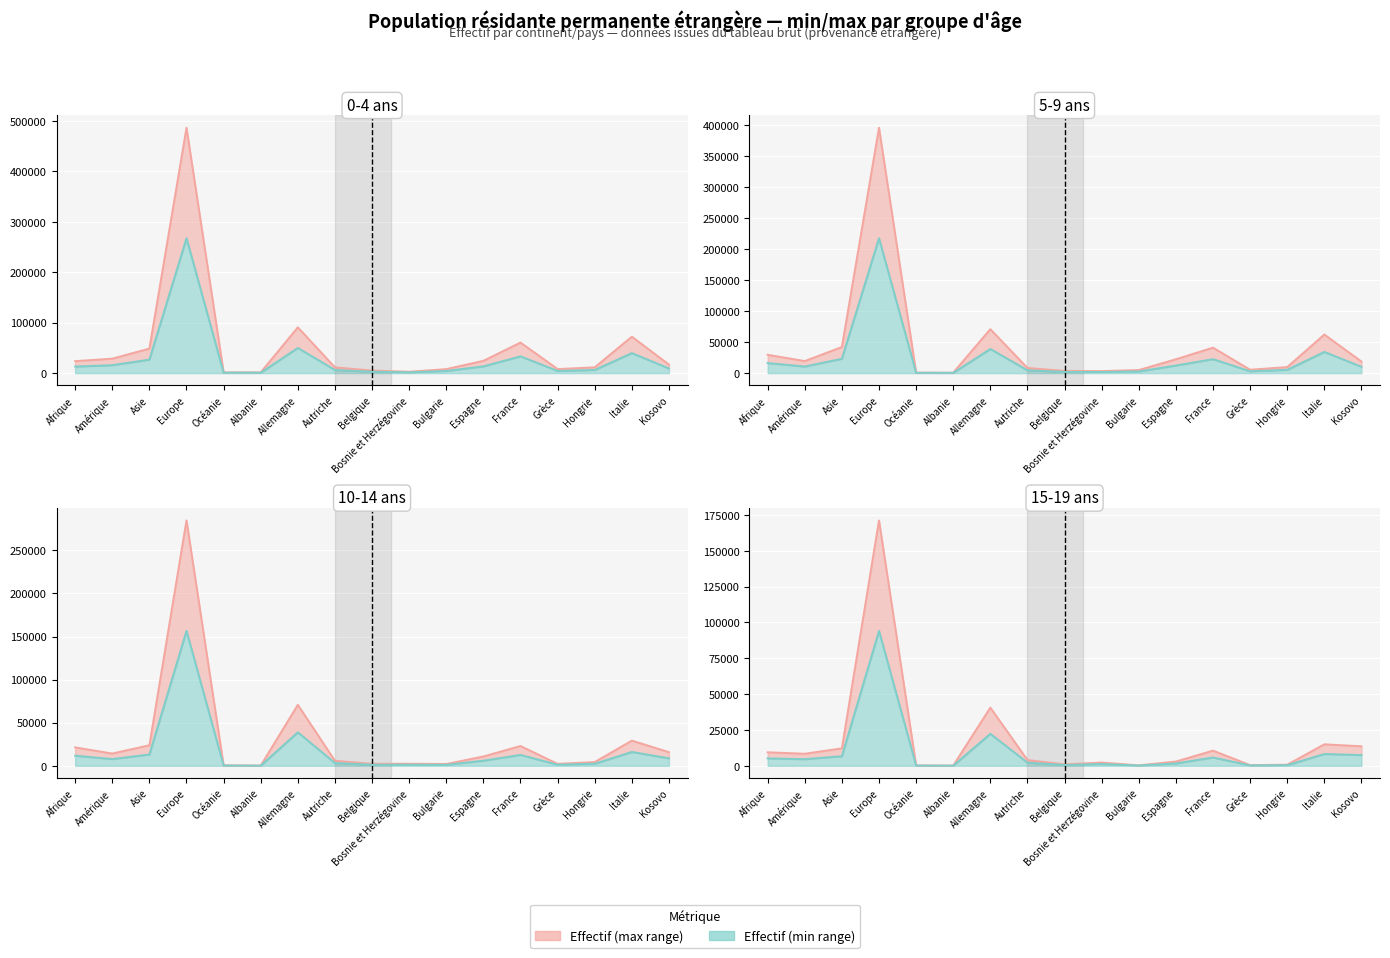

What is the value of the 5-9 ans Total point at the 16th from the left?

62220